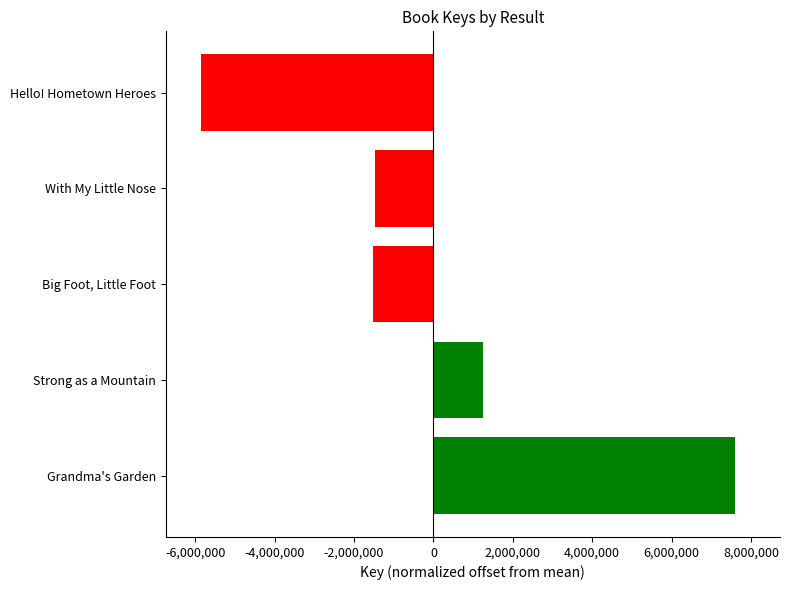

Does the chart contain any negative values?

Yes